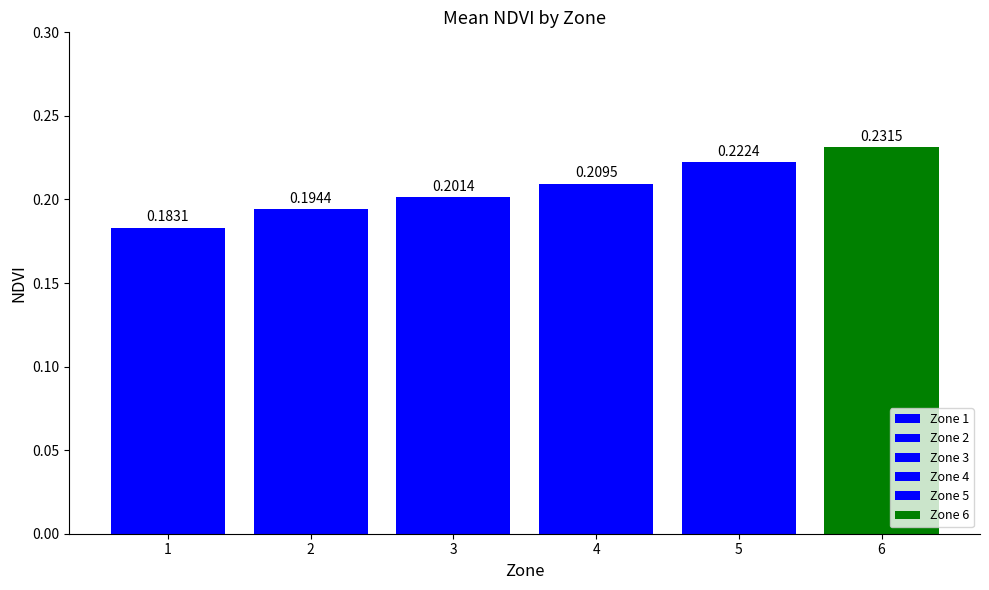

What is the average value?

0.2